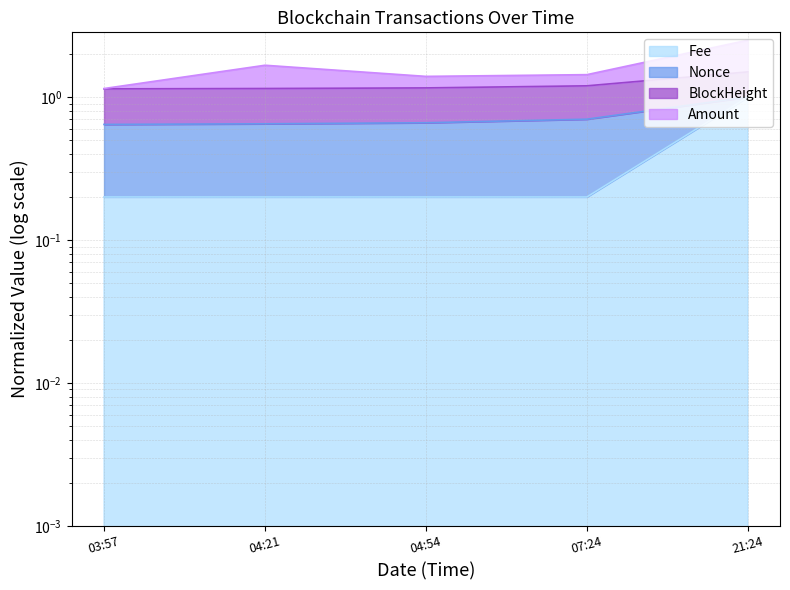

What is the minimum value shown in the chart?

0.2